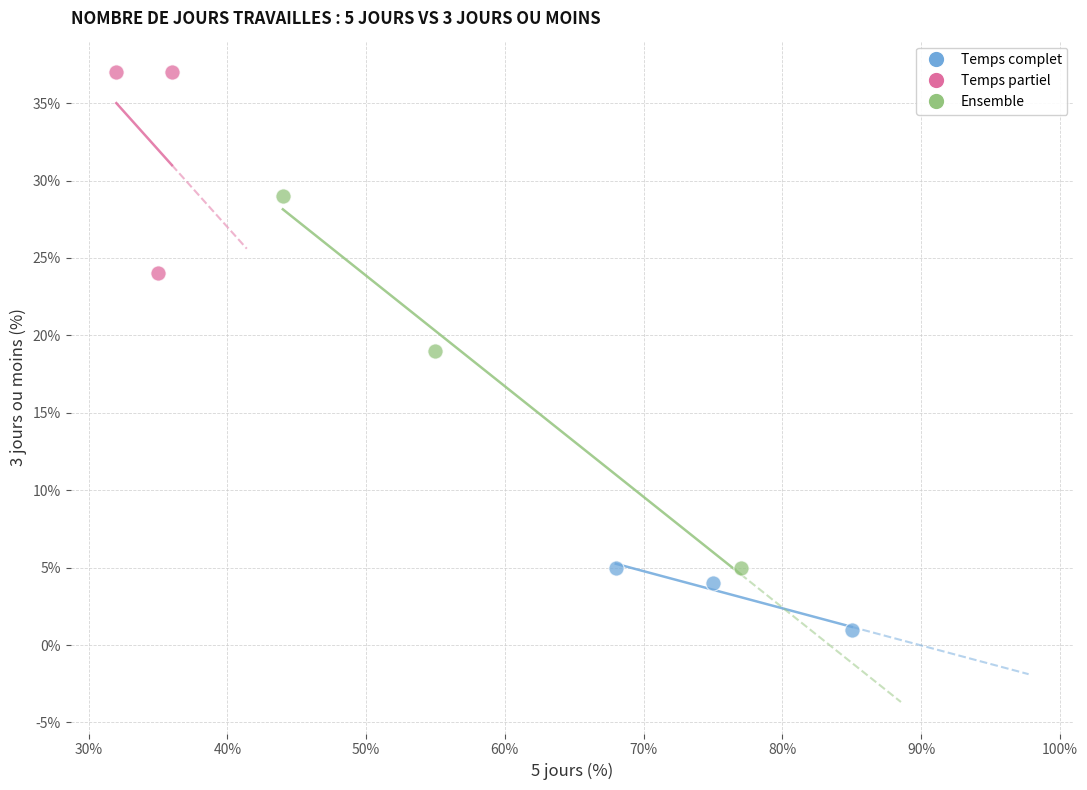

Which series reaches the maximum Y coordinate?

Temps partiel